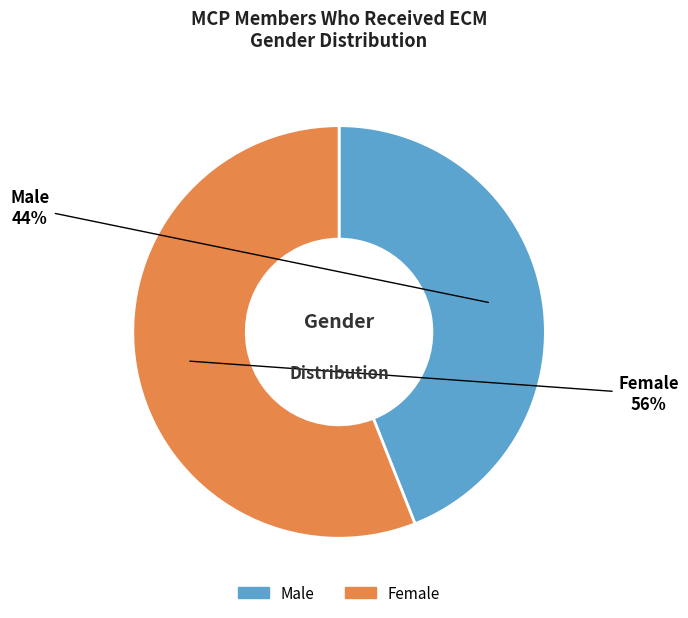

Does any single category account for the majority?

Yes